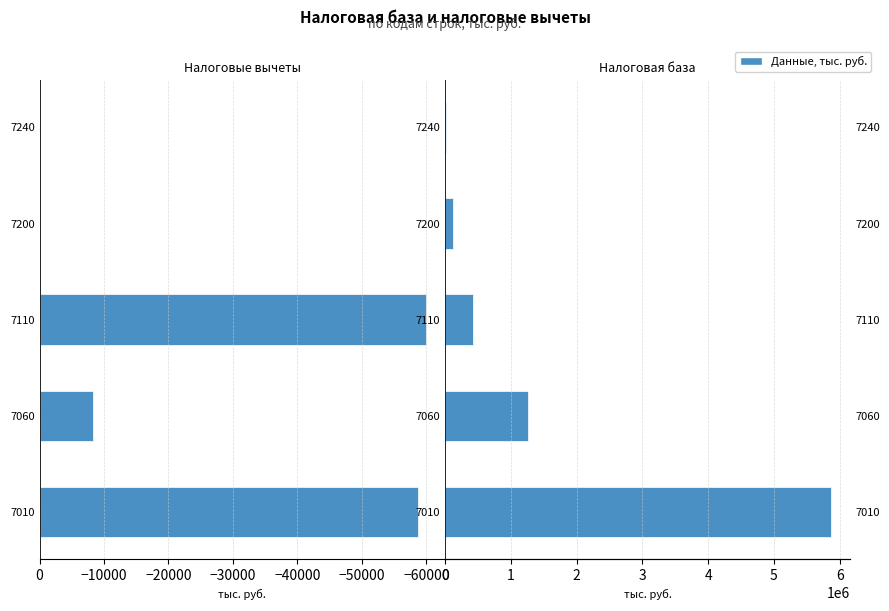

Is the value of Налоговая база at 7240 greater than the value of Налоговые вычеты at 7200?

Yes